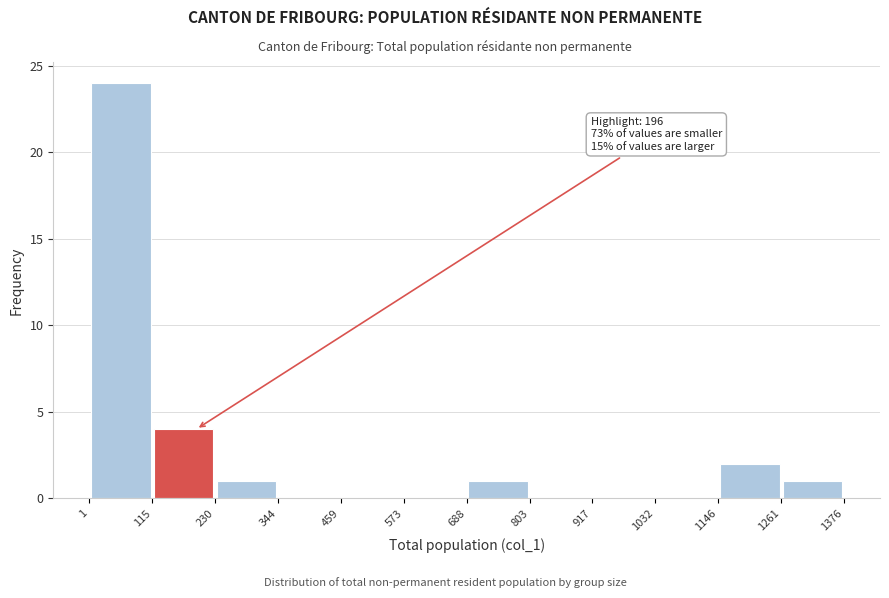

Which range on the x-axis has the tallest bar?

1 to 115